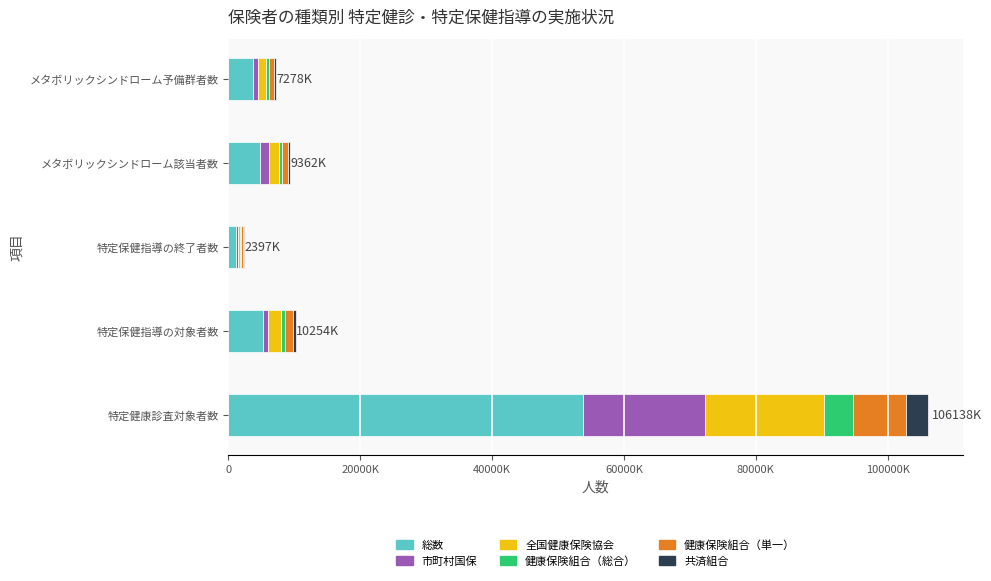

Reading left to right, list all the values displayed in this chart.

総数: 53798756	5200519	1205961	4743616	3689815
市町村国保: 18545204	809133	237181	1355901	780348
全国健康保険協会: 18027655	1910716	297272	1523659	1232300
健康保険組合（総合）: 4429571	673211	103955	488960	437289
健康保険組合（単一）: 7929231	1157155	398185	880897	810883
共済組合: 3407222	503755	154557	368641	327750